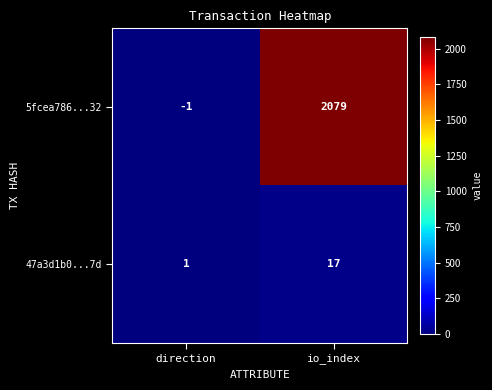

The value of 5fcea786...32 at direction is -2. True or false?

False